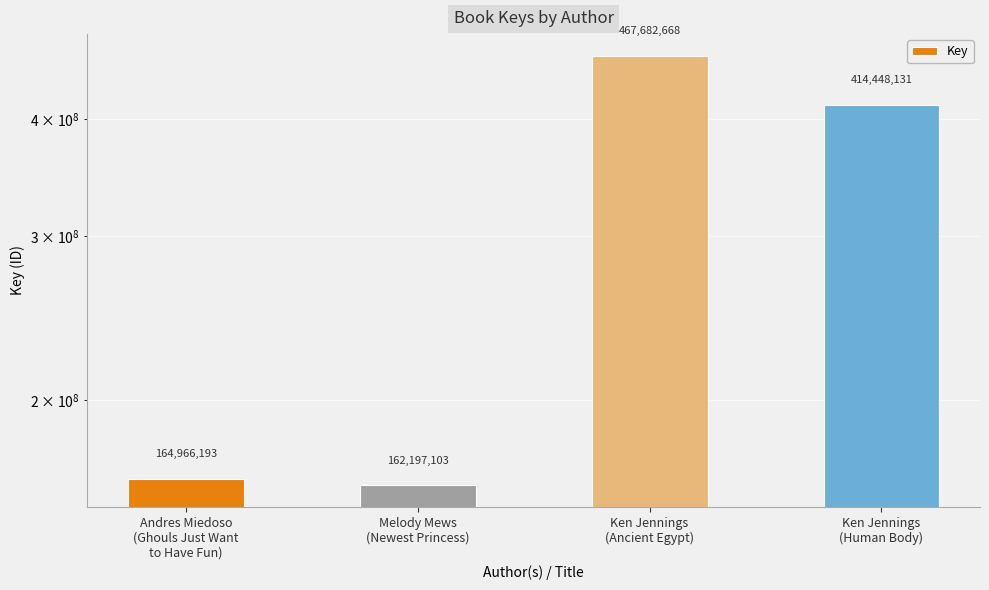

Reading right to left, extract all data points from this chart.

414448131	467682668	162197103	164966193